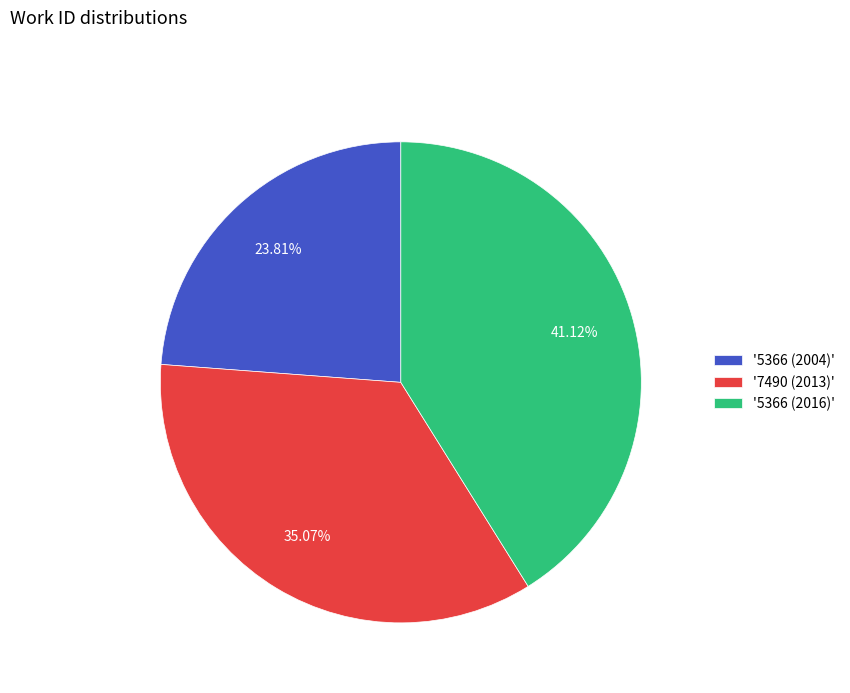

What is the smallest slice in the pie chart?

'5366 (2004)'